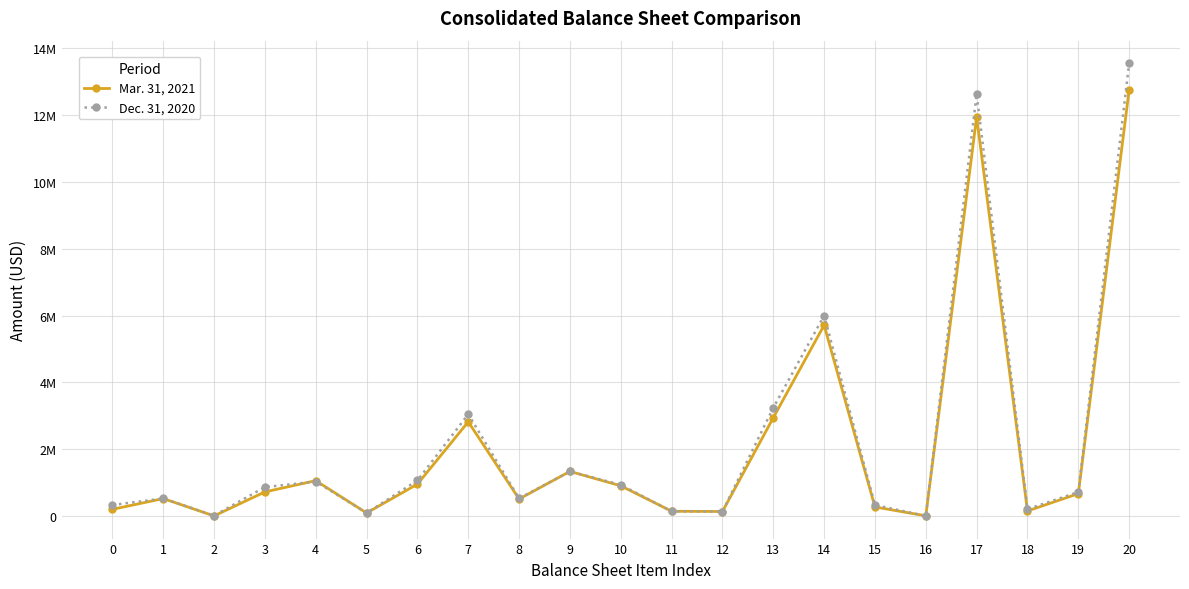

What are all the series names shown in the legend?

Mar. 31, 2021, Dec. 31, 2020